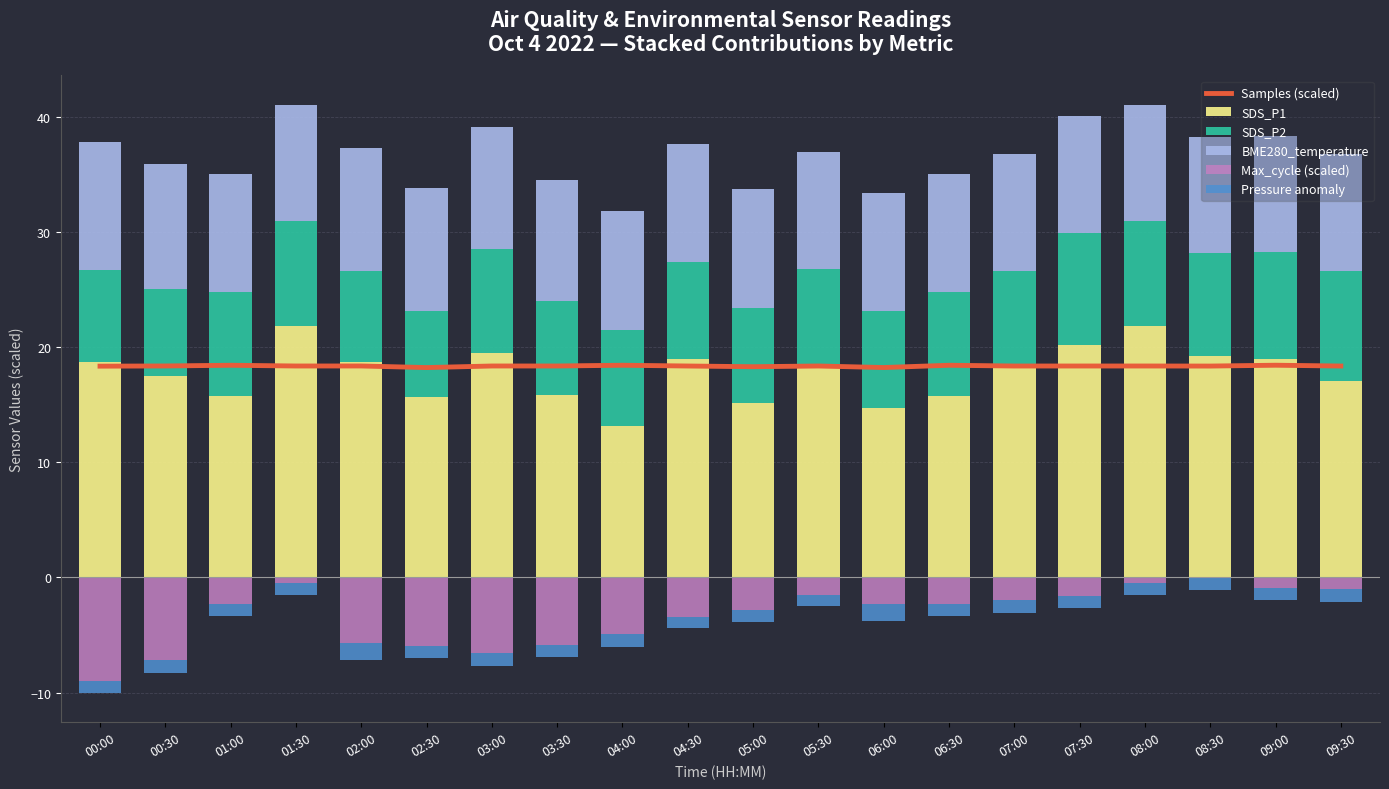

What is the difference between the maximum and second lowest values in the Samples (scaled) series?

0.2